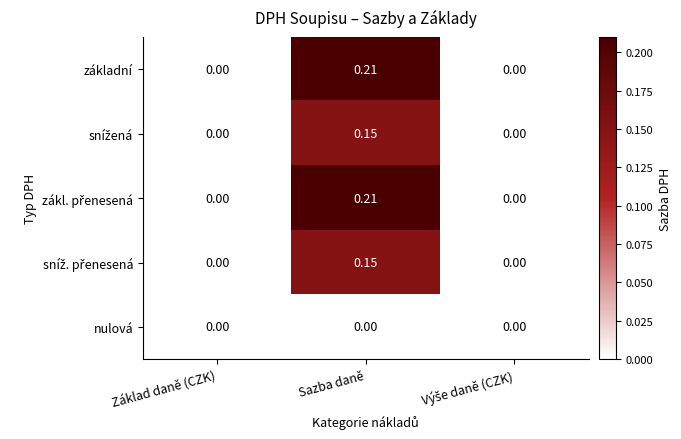

What is the total value across all series at Sazba daně?

0.7